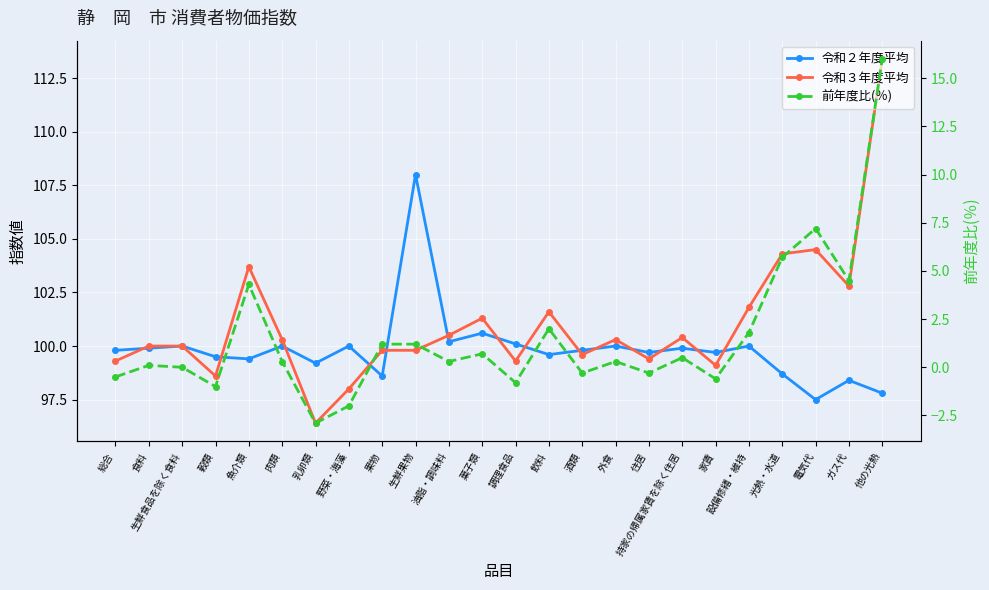

What is the label of the 24th point from the right?

総合